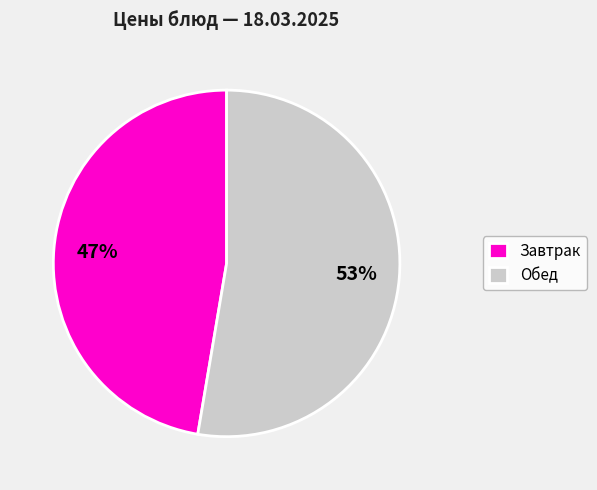

Is it true that Обед is 53% of the pie?

True